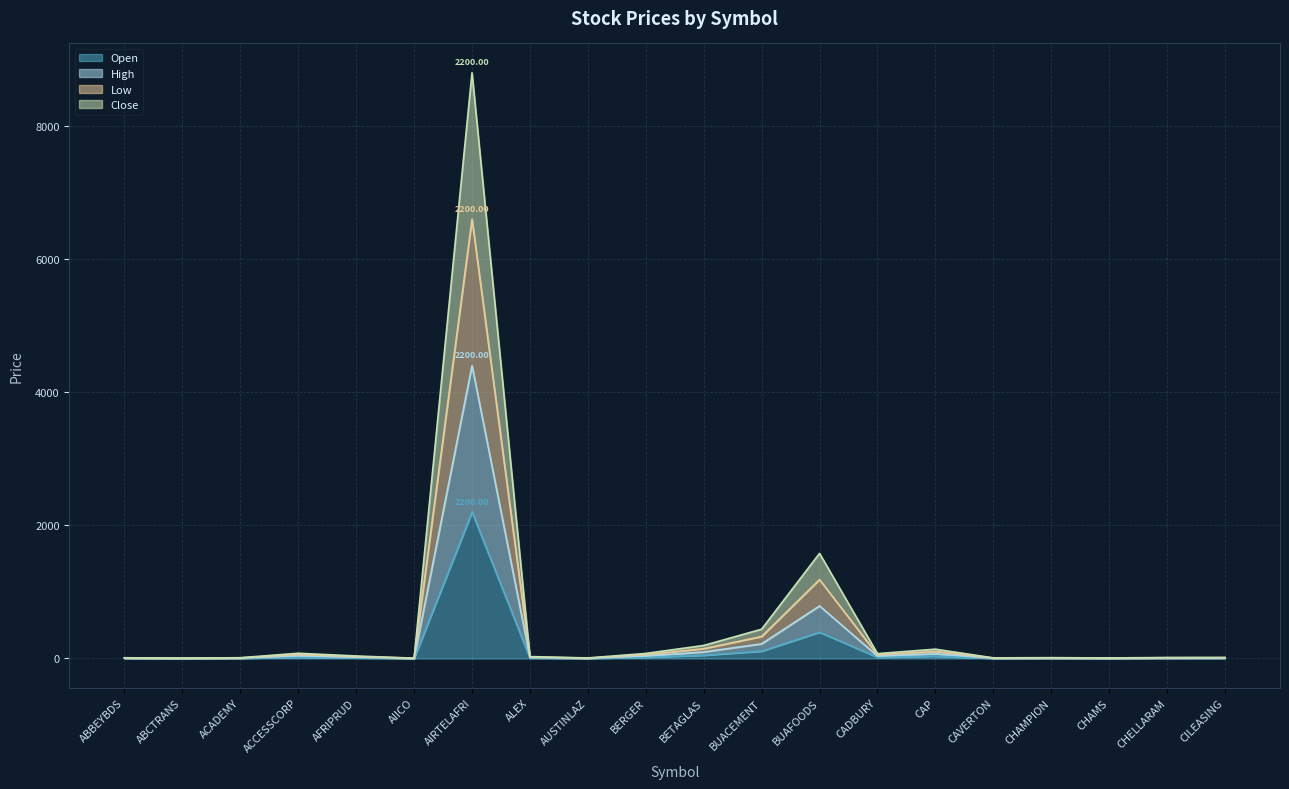

What is the greatest value displayed?

8800.0